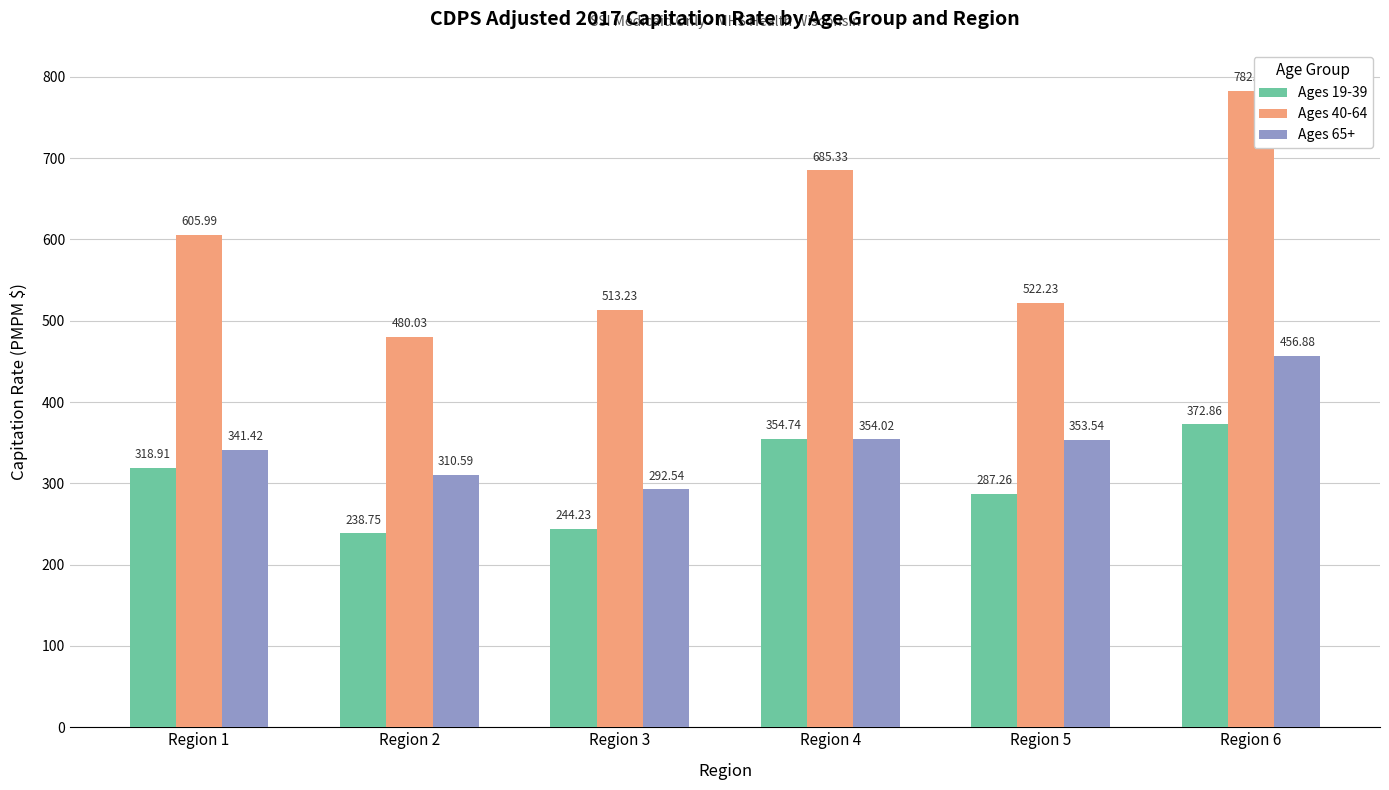

What is the value of the Ages 19-39 bar at the 4th from the left?

354.7